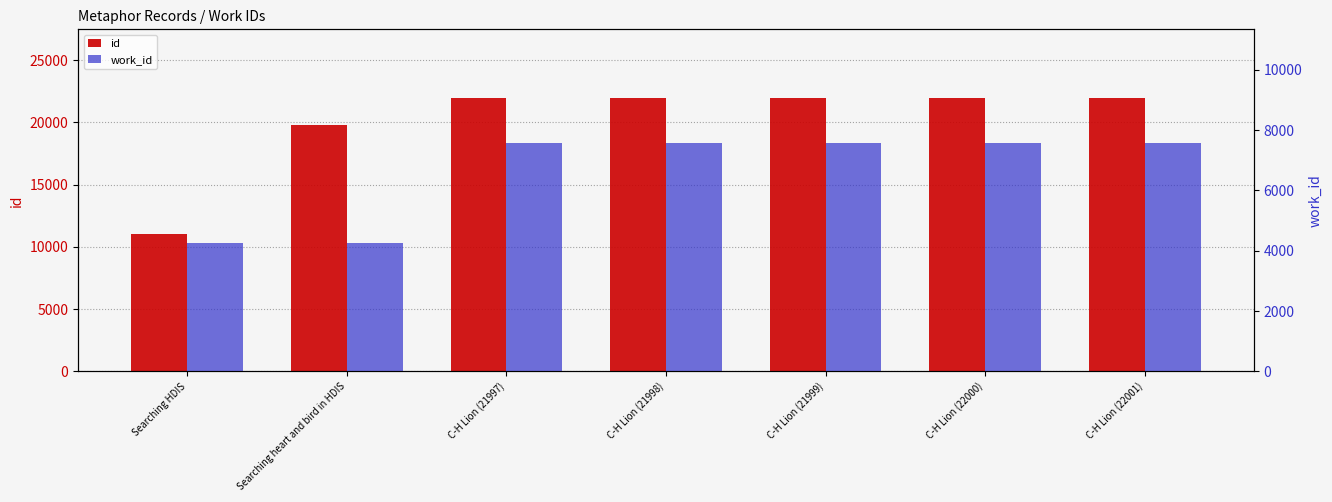

What is the total value across all series at Searching HDIS?

15274